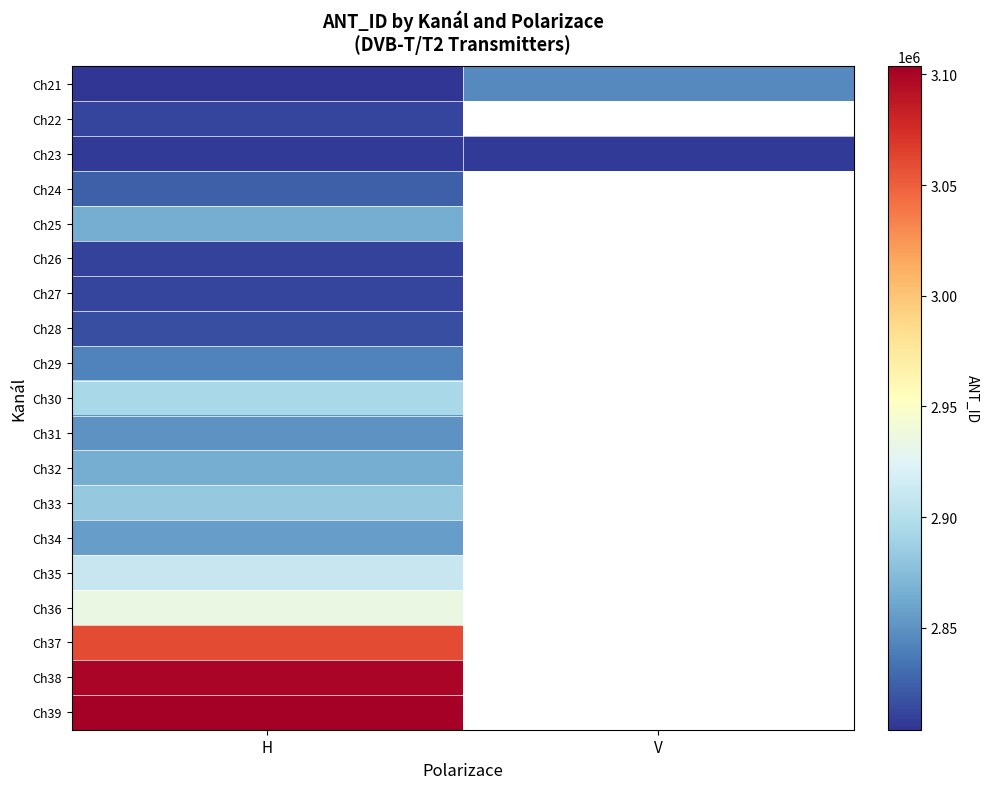

Which has a higher value, V or H?

V